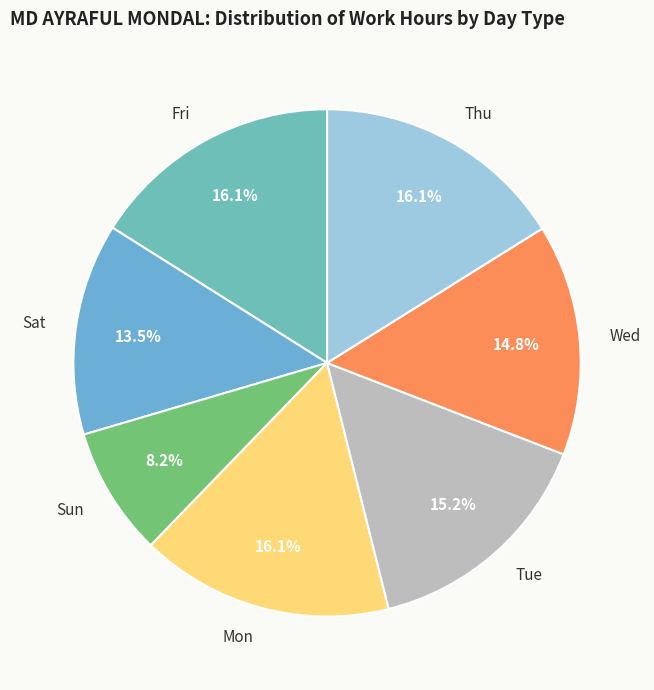

Approximately how many times larger is the value at Mon compared to Fri?

1.0